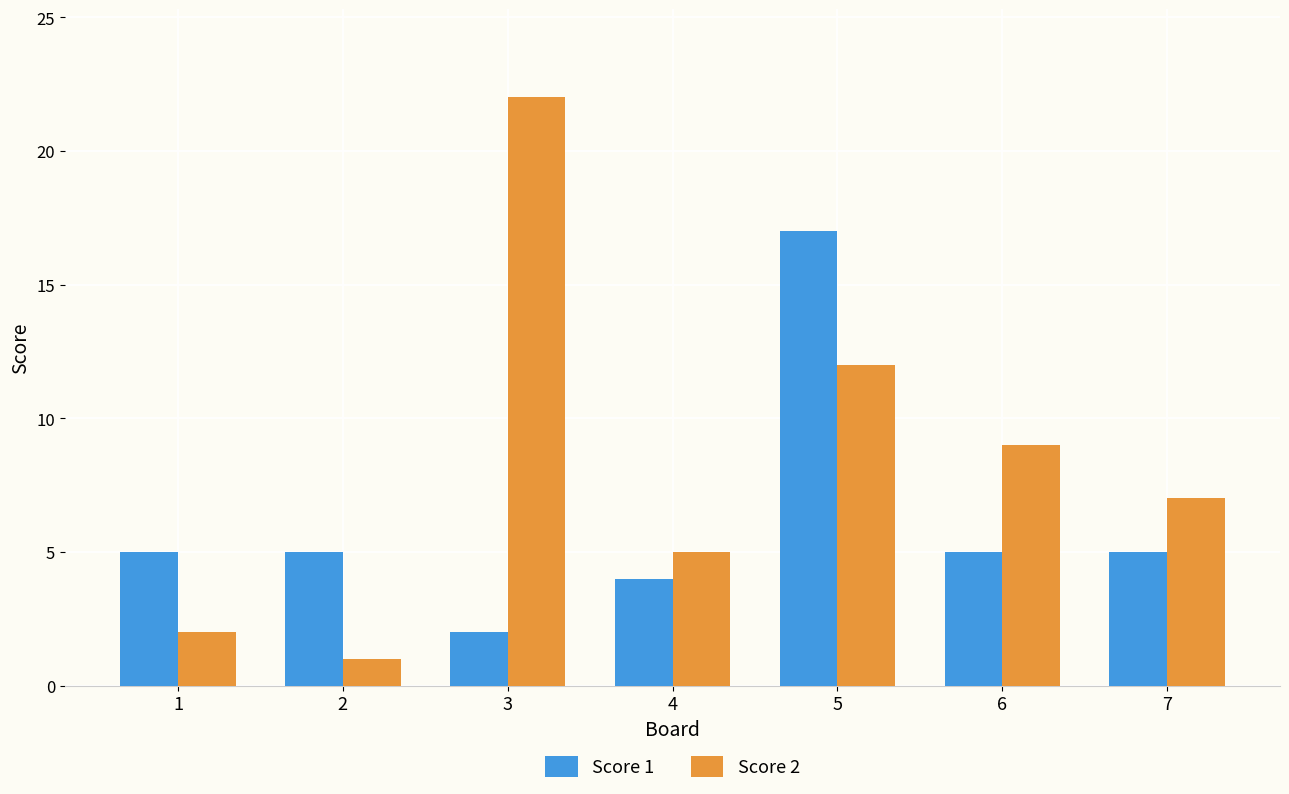

Reading left to right, transcribe all the data shown in this chart.

Score 1: 5	5	2	4	17	5	5
Score 2: 2	1	22	5	12	9	7